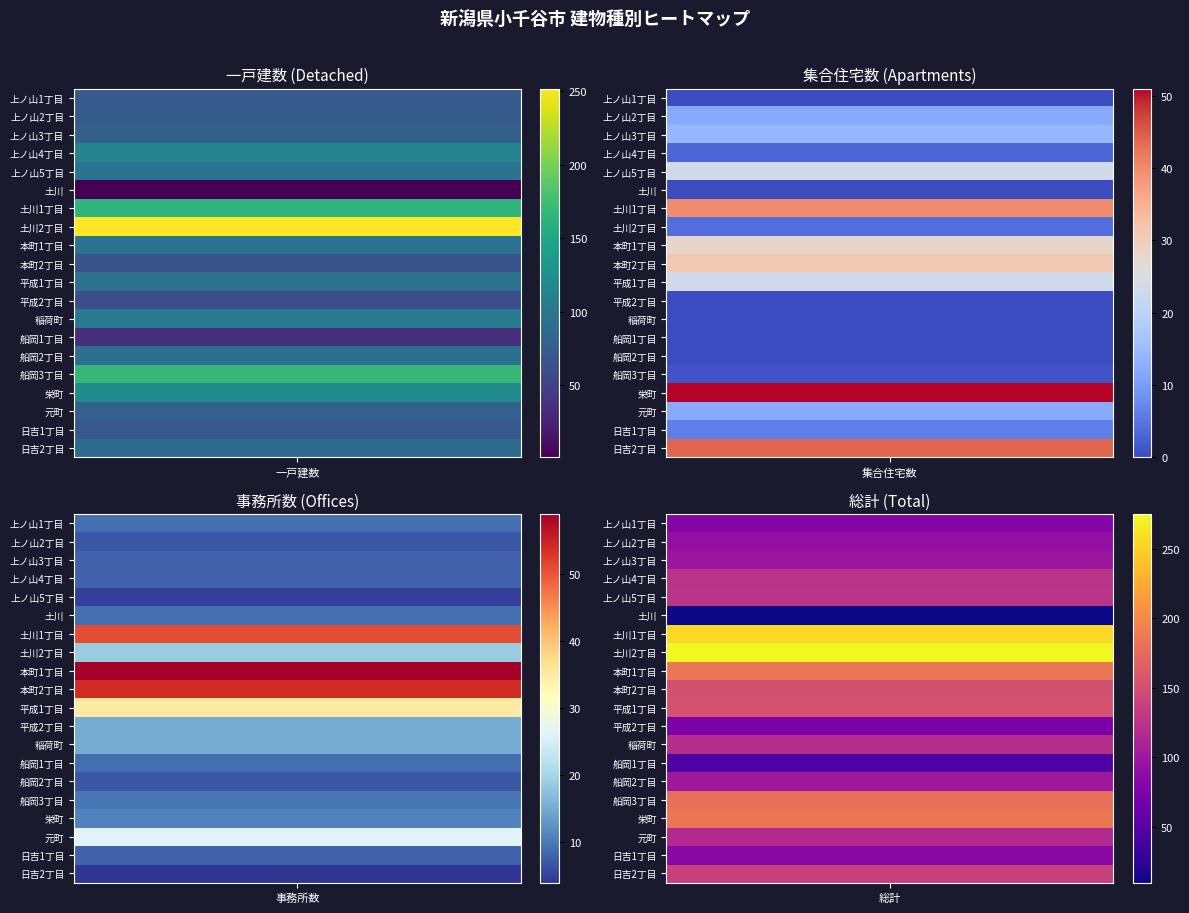

Reading left to right, what are all the values shown in this chart?

上ノ山1丁目: 上ノ山1丁目=72	上ノ山2丁目=0	上ノ山3丁目=9	上ノ山4丁目=81
上ノ山2丁目: 上ノ山1丁目=72	上ノ山2丁目=12	上ノ山3丁目=7	上ノ山4丁目=91
上ノ山3丁目: 上ノ山1丁目=77	上ノ山2丁目=14	上ノ山3丁目=8	上ノ山4丁目=99
上ノ山4丁目: 上ノ山1丁目=113	上ノ山2丁目=3	上ノ山3丁目=8	上ノ山4丁目=124
上ノ山5丁目: 上ノ山1丁目=97	上ノ山2丁目=23	上ノ山3丁目=5	上ノ山4丁目=125
土川: 上ノ山1丁目=1	上ノ山2丁目=0	上ノ山3丁目=9	上ノ山4丁目=10
土川1丁目: 上ノ山1丁目=164	上ノ山2丁目=40	上ノ山3丁目=51	上ノ山4丁目=255
土川2丁目: 上ノ山1丁目=252	上ノ山2丁目=4	上ノ山3丁目=19	上ノ山4丁目=275
本町1丁目: 上ノ山1丁目=97	上ノ山2丁目=28	上ノ山3丁目=59	上ノ山4丁目=184
本町2丁目: 上ノ山1丁目=66	上ノ山2丁目=31	上ノ山3丁目=54	上ノ山4丁目=151
平成1丁目: 上ノ山1丁目=95	上ノ山2丁目=23	上ノ山3丁目=35	上ノ山4丁目=153
平成2丁目: 上ノ山1丁目=61	上ノ山2丁目=0	上ノ山3丁目=15	上ノ山4丁目=76
稲荷町: 上ノ山1丁目=105	上ノ山2丁目=0	上ノ山3丁目=15	上ノ山4丁目=120
船岡1丁目: 上ノ山1丁目=36	上ノ山2丁目=0	上ノ山3丁目=9	上ノ山4丁目=45
船岡2丁目: 上ノ山1丁目=93	上ノ山2丁目=0	上ノ山3丁目=7	上ノ山4丁目=100
船岡3丁目: 上ノ山1丁目=168	上ノ山2丁目=1	上ノ山3丁目=10	上ノ山4丁目=179
栄町: 上ノ山1丁目=122	上ノ山2丁目=51	上ノ山3丁目=11	上ノ山4丁目=184
元町: 上ノ山1丁目=78	上ノ山2丁目=12	上ノ山3丁目=26	上ノ山4丁目=116
日吉1丁目: 上ノ山1丁目=70	上ノ山2丁目=6	上ノ山3丁目=8	上ノ山4丁目=84
日吉2丁目: 上ノ山1丁目=90	上ノ山2丁目=44	上ノ山3丁目=4	上ノ山4丁目=138